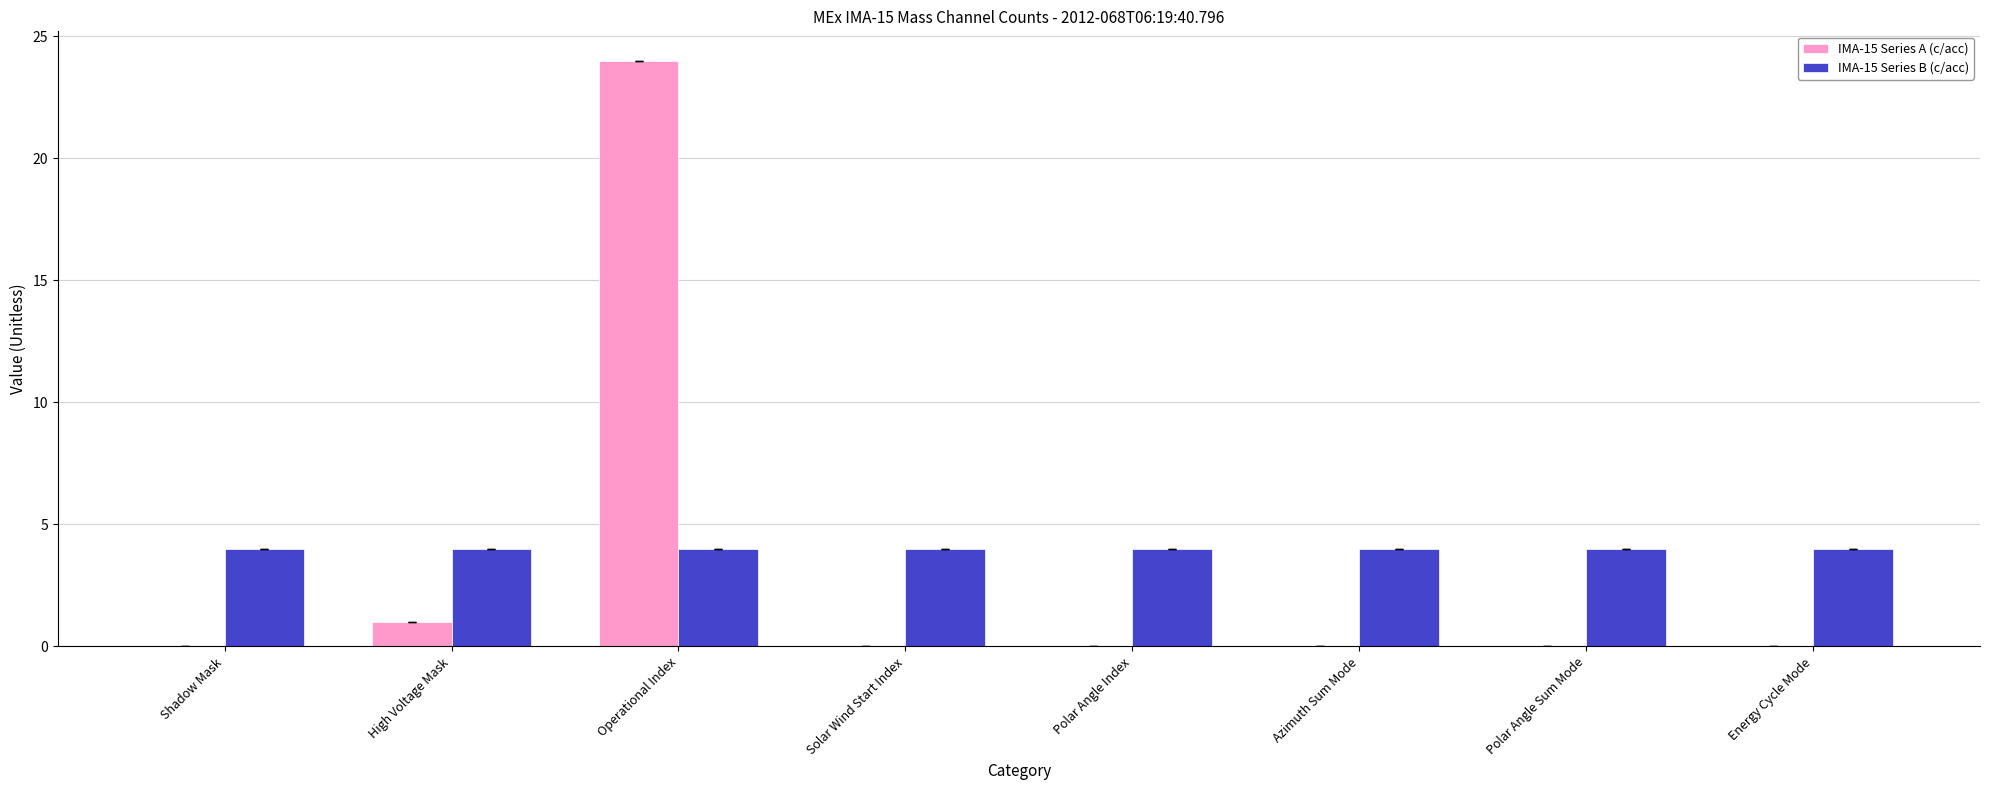

What are all the series names shown in the legend?

IMA-15 Series A (c/acc), IMA-15 Series B (c/acc)